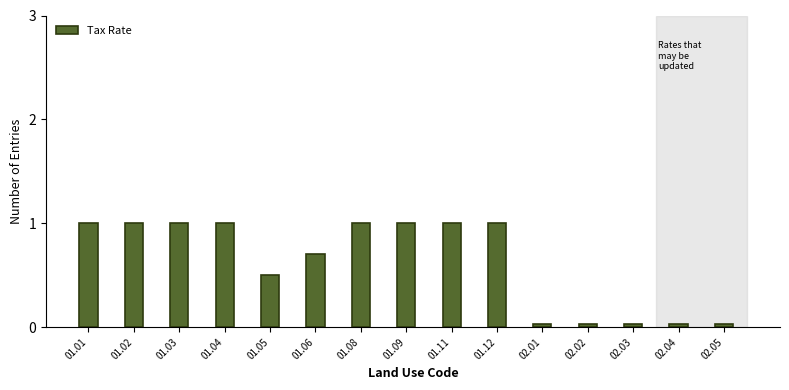

What is the difference between the maximum and second lowest values?

1.0